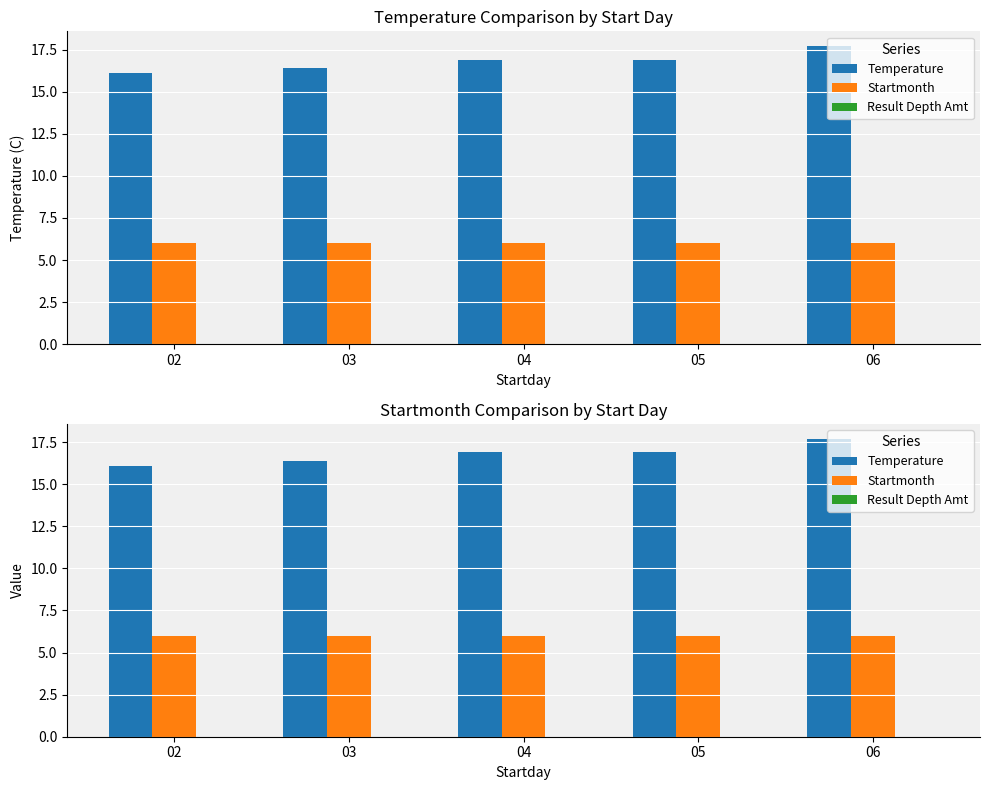

What is the sum of the Temperature values at 05 and 02?

33.0